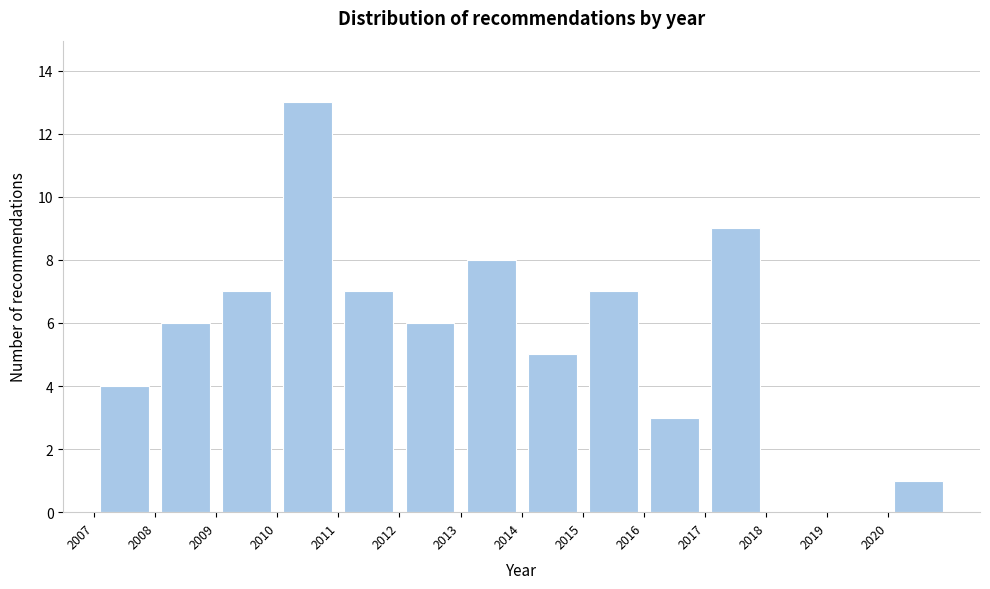

Reading left to right, transcribe this chart: for each bar, give the range it covers on the x-axis and its height. The values are not printed on the chart, so give them approximately, as read against the axis.

2007 to 2008: 4
2008 to 2009: 6
2009 to 2010: 7
2010 to 2011: 13
2011 to 2012: 7
2012 to 2013: 6
2013 to 2014: 8
2014 to 2015: 5
2015 to 2016: 7
2016 to 2017: 3
2017 to 2018: 9
2018 to 2019: 0
2019 to 2020: 0
2020 to 2021: 1